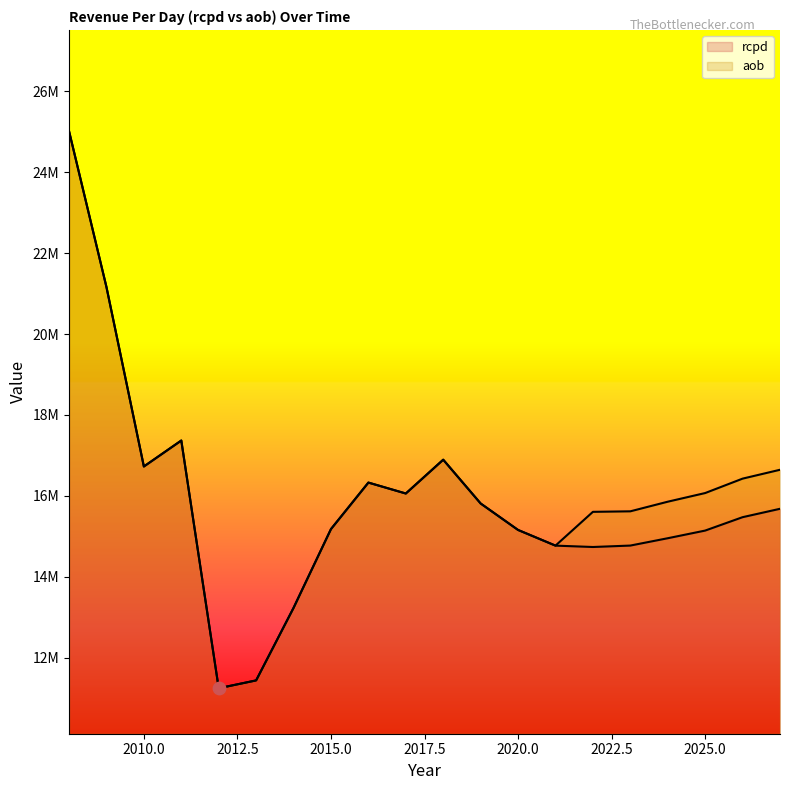

Is the value of rcpd at 2016 greater than the value of aob at 2009?

No